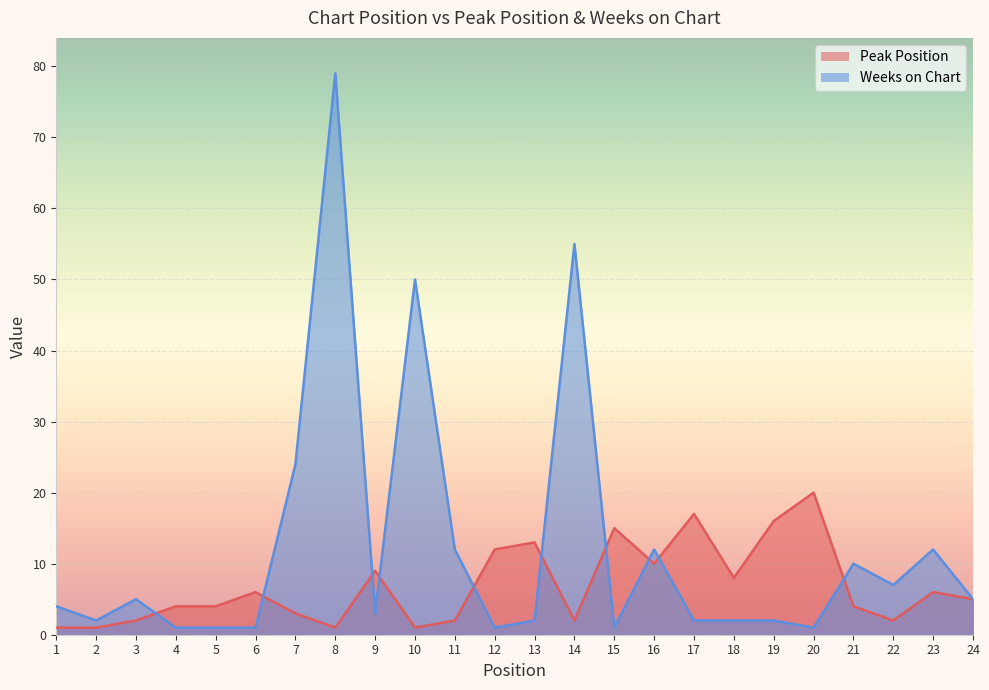

True or false: Weeks on Chart has a value of 1 at 3.

False